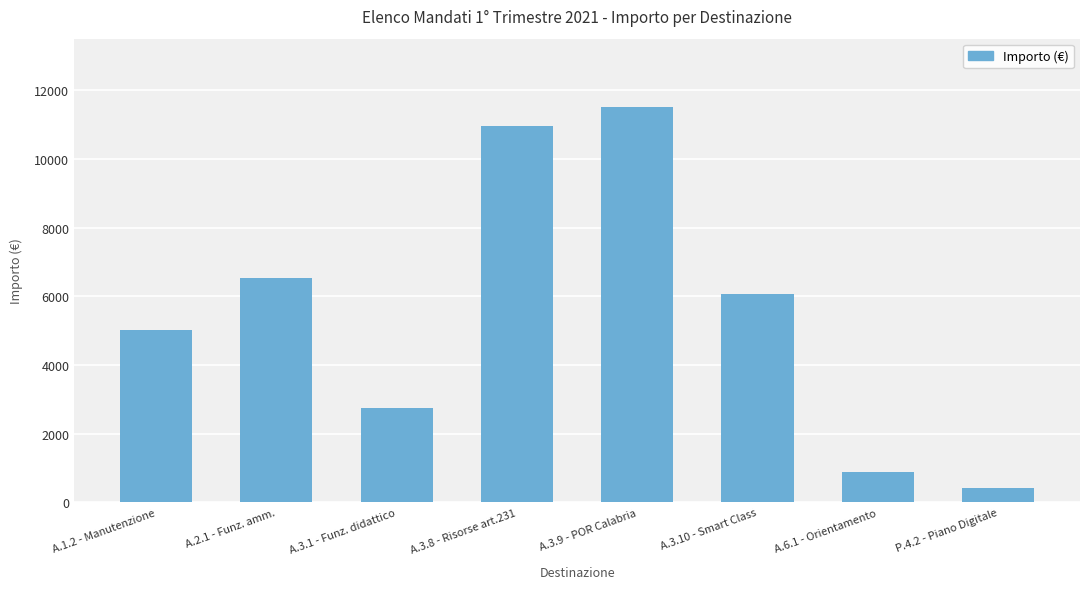

Rank the categories by value from lowest to highest.

P.4.2 - Piano Digitale, A.6.1 - Orientamento, A.3.1 - Funz. didattico, A.1.2 - Manutenzione, A.3.10 - Smart Class, A.2.1 - Funz. amm., A.3.8 - Risorse art.231, A.3.9 - POR Calabria